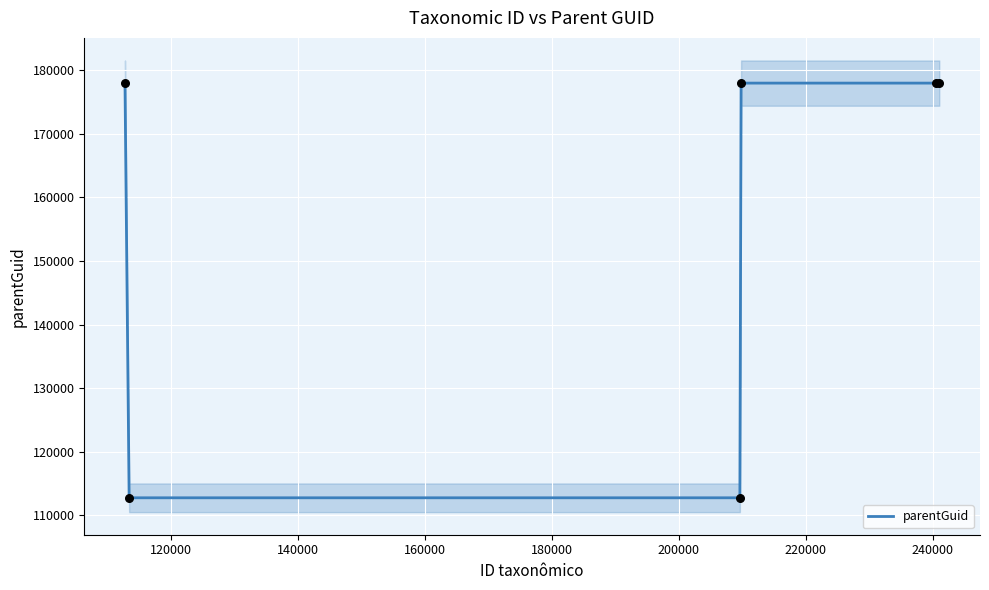

What is the highest value of the parentGuid series?

177987